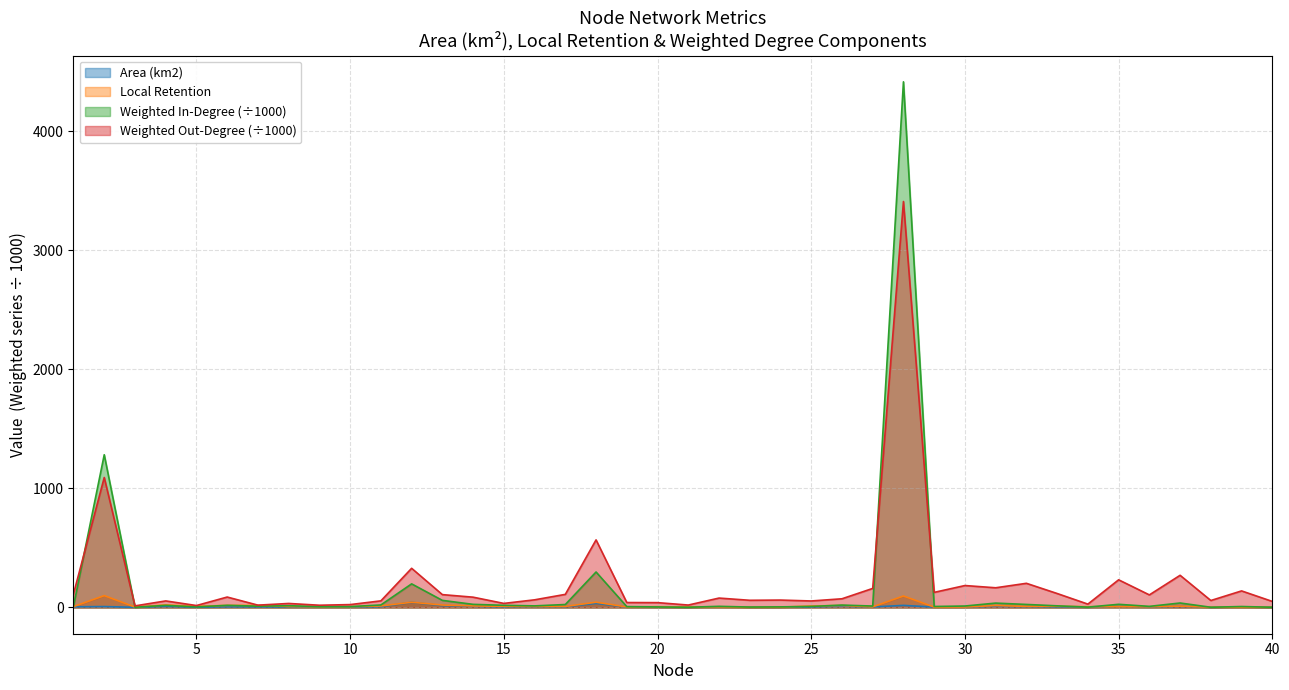

At which label does Local Retention reach its minimum?

40